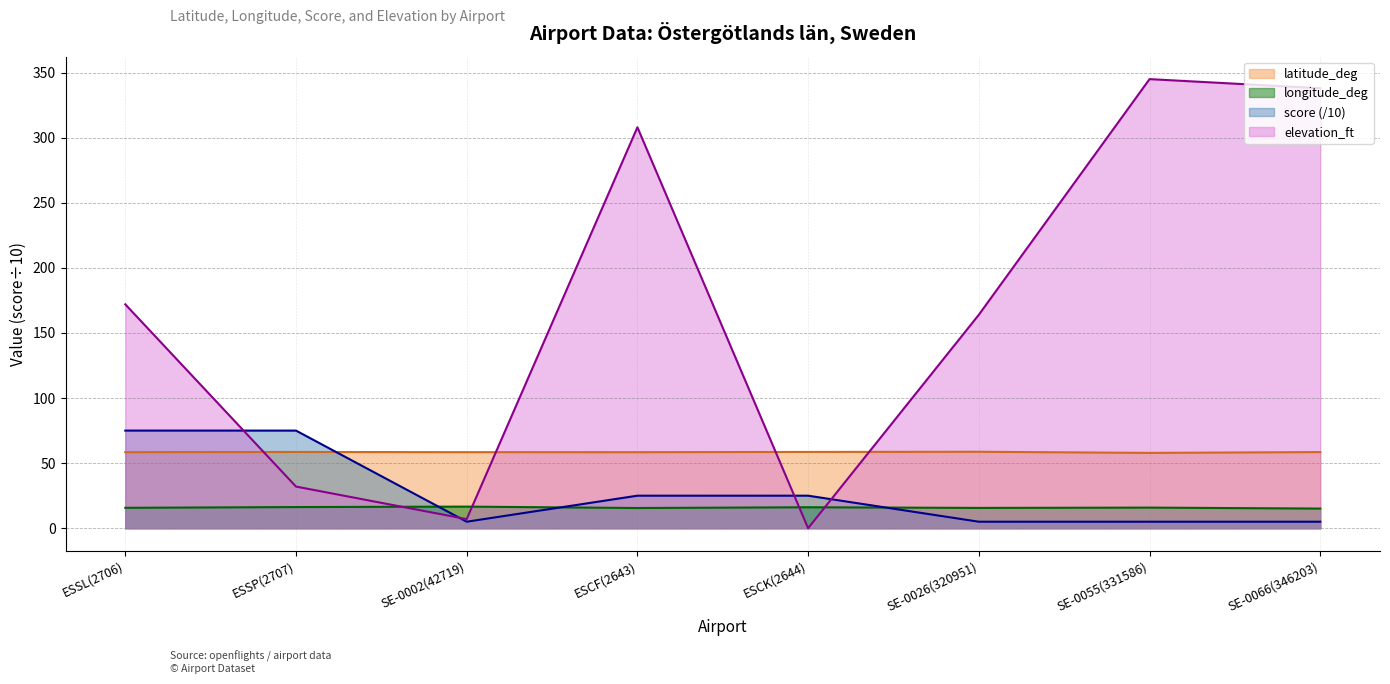

Between SE-0002(42719) and SE-0066(346203), which series saw the biggest shift?

elevation_ft